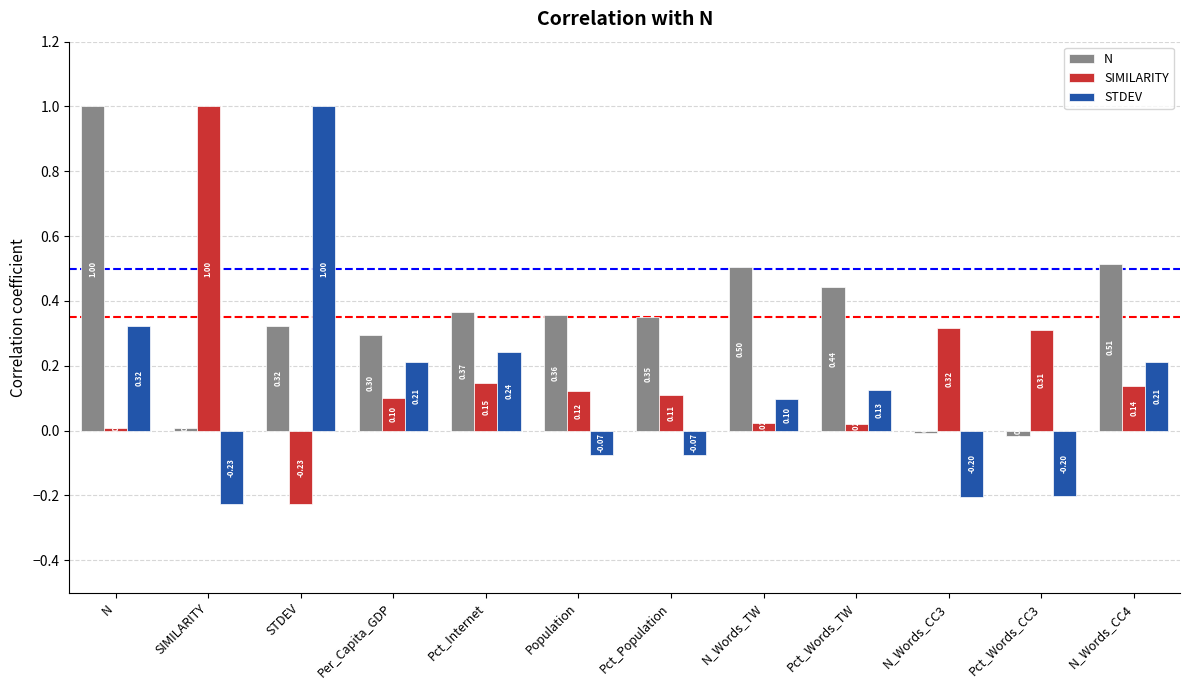

How many negative values does the SIMILARITY series have?

1